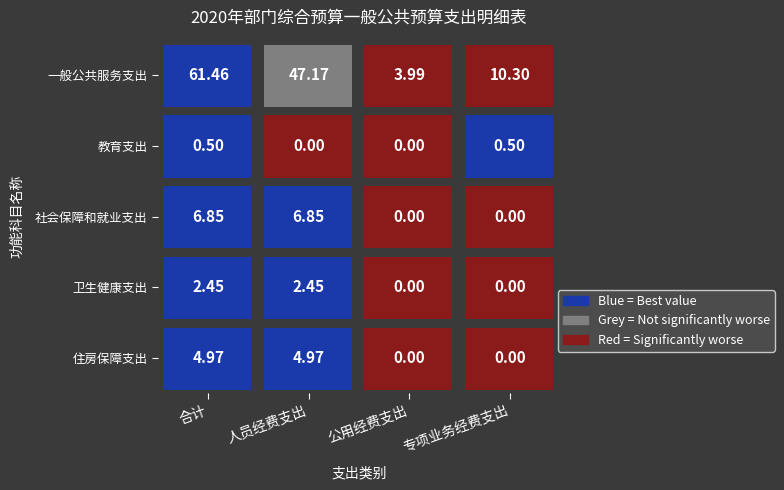

List the series in order of their peak value, highest first.

一般公共服务支出, 社会保障和就业支出, 住房保障支出, 卫生健康支出, 教育支出